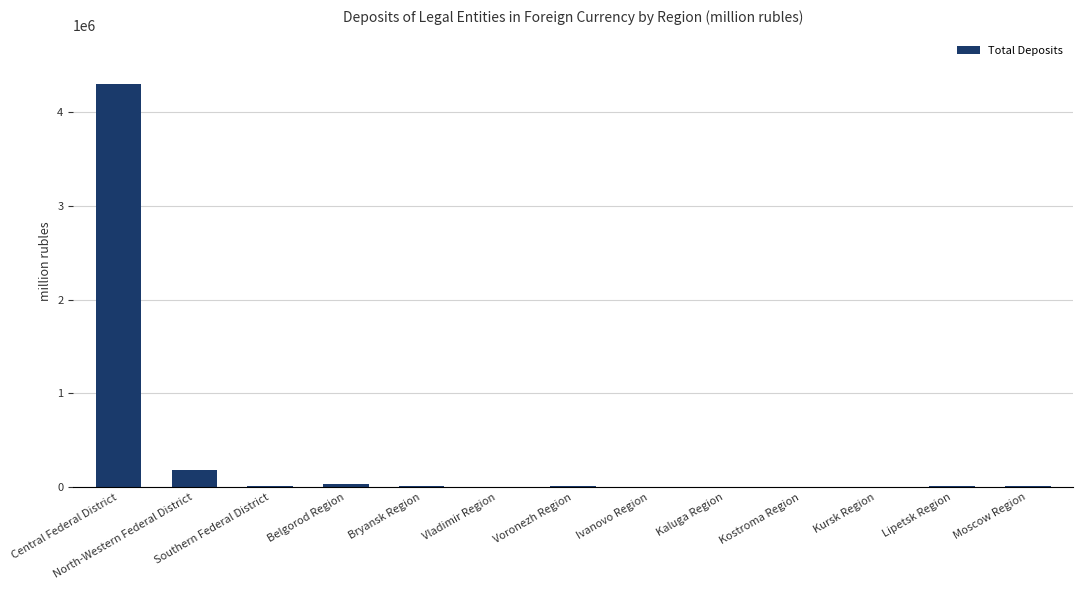

What is the average value?

352525